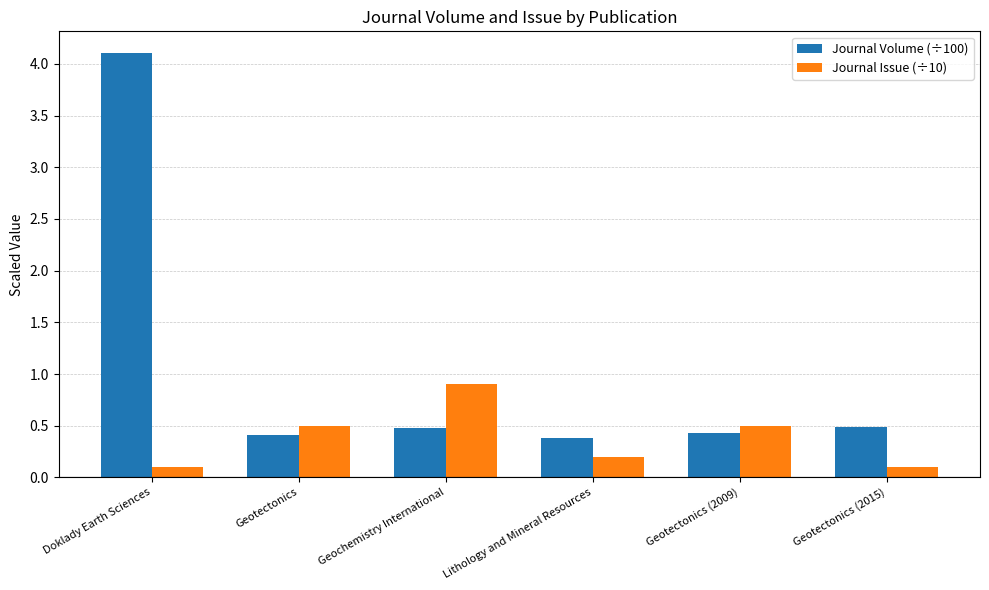

What is the label of the 3rd bar from the right?

Lithology and Mineral Resources